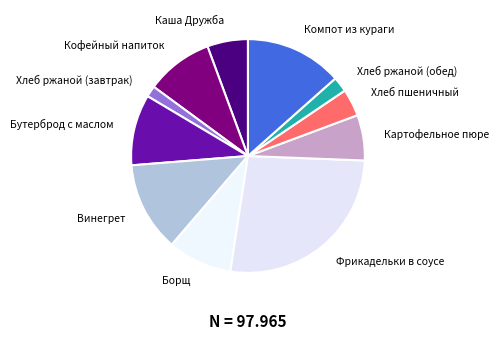

Is Картофельное пюре the majority of the pie?

No